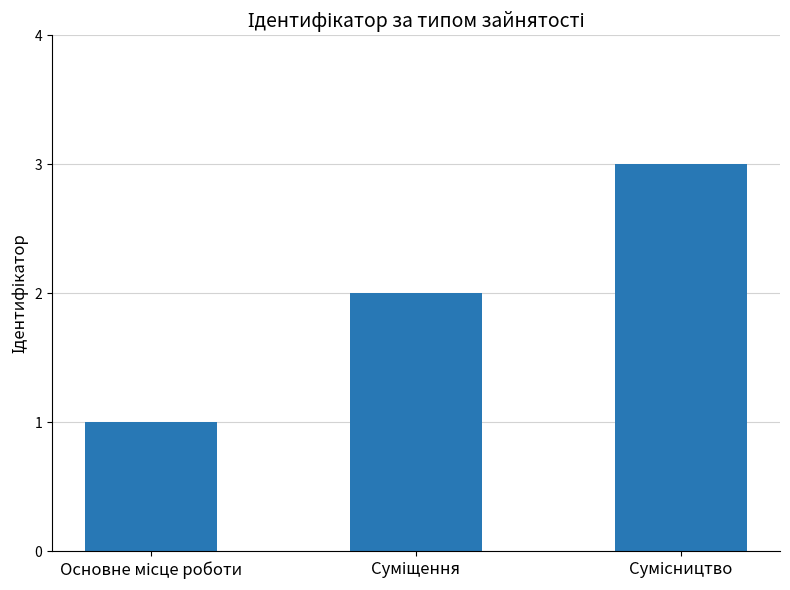

What is the sum of all values?

6